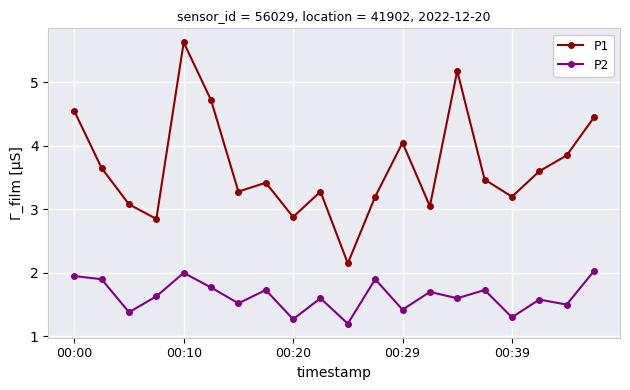

Which series has the largest total across all categories?

P1